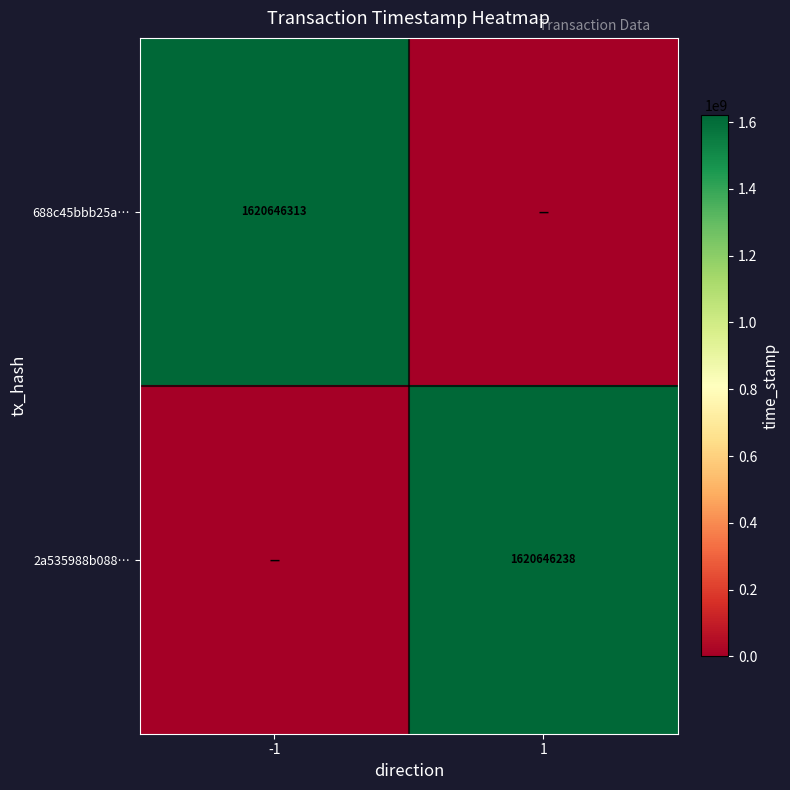

The 688c45bbb25a… series shows 1620646313 at -1. True or false?

True